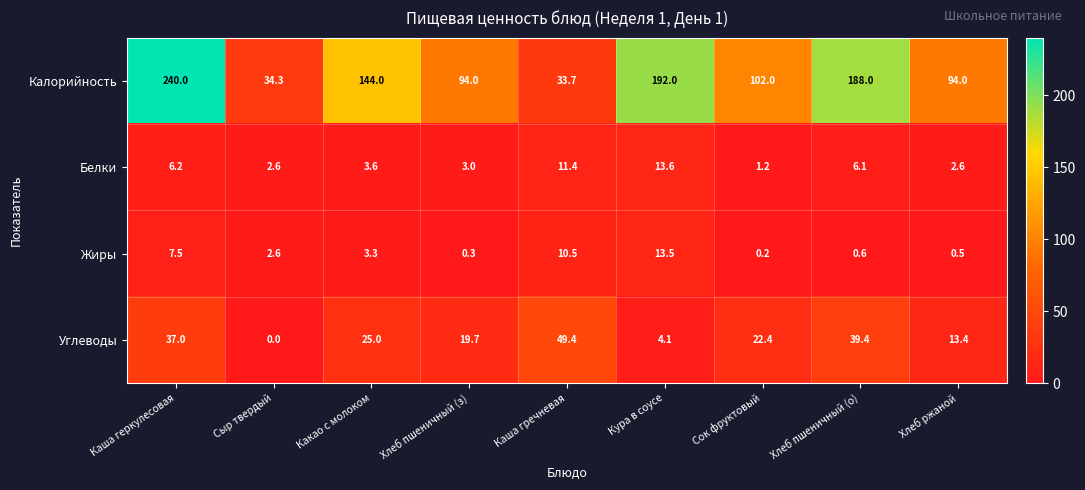

What is the difference between the maximum and minimum values in the Углеводы series?

49.4